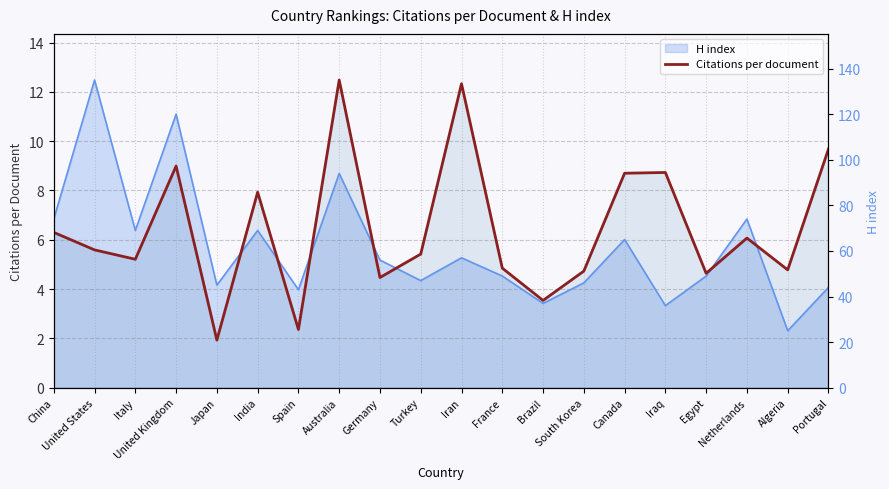

What is the sum of the Citations per document values at Japan and Netherlands?

8.0